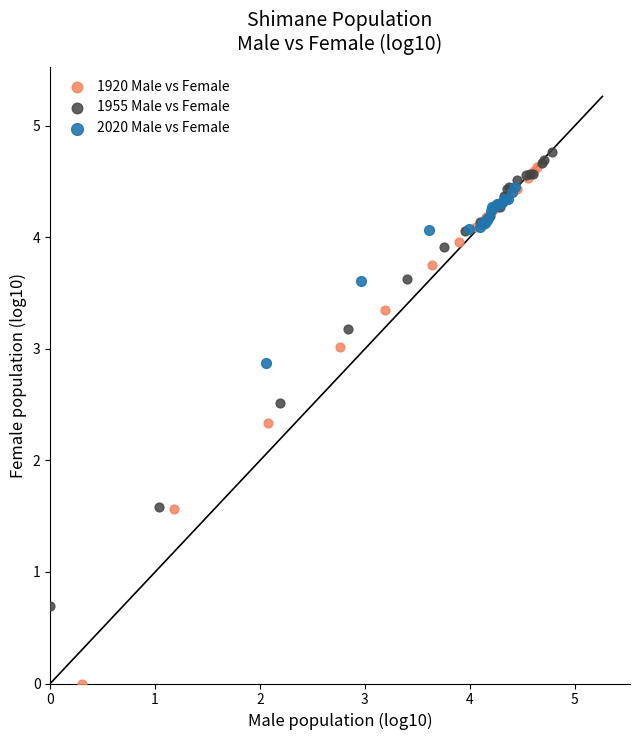

Which series has the widest spread of Y values?

1920 Male vs Female